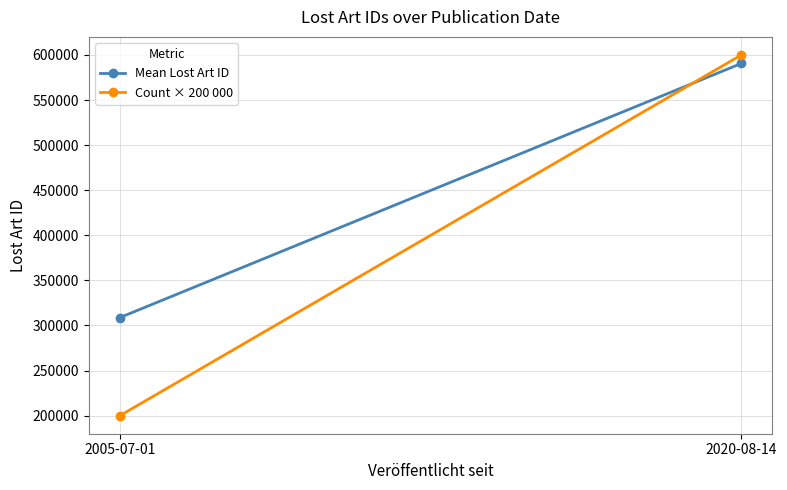

Reading left to right, list all the values displayed in this chart.

Mean Lost Art ID: 2005-07-01=308787	2020-08-14=590621
Count × 200 000: 2005-07-01=200000	2020-08-14=600000